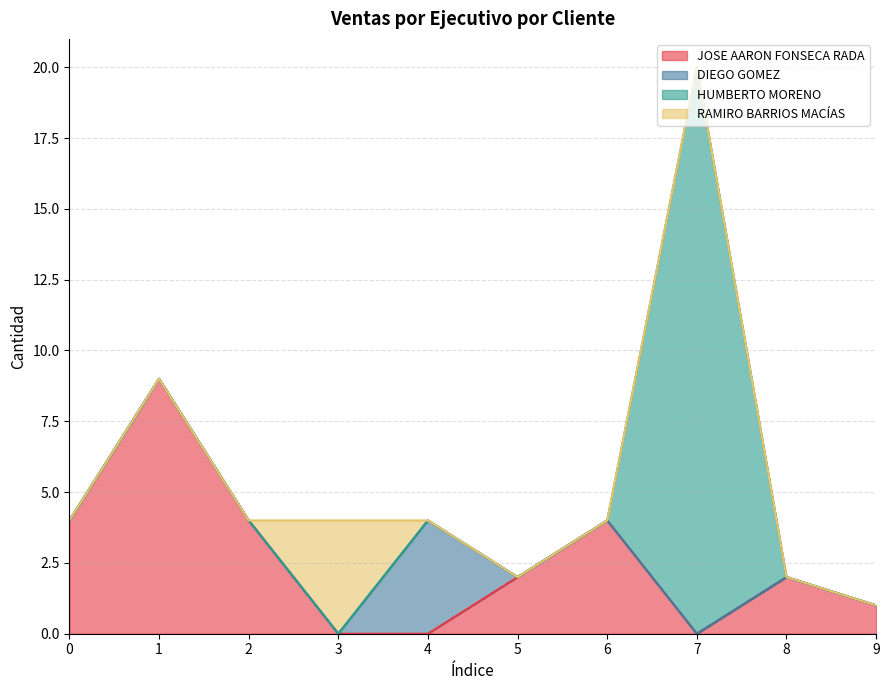

Between 1 and 8, which series saw the biggest shift?

JOSE AARON FONSECA RADA